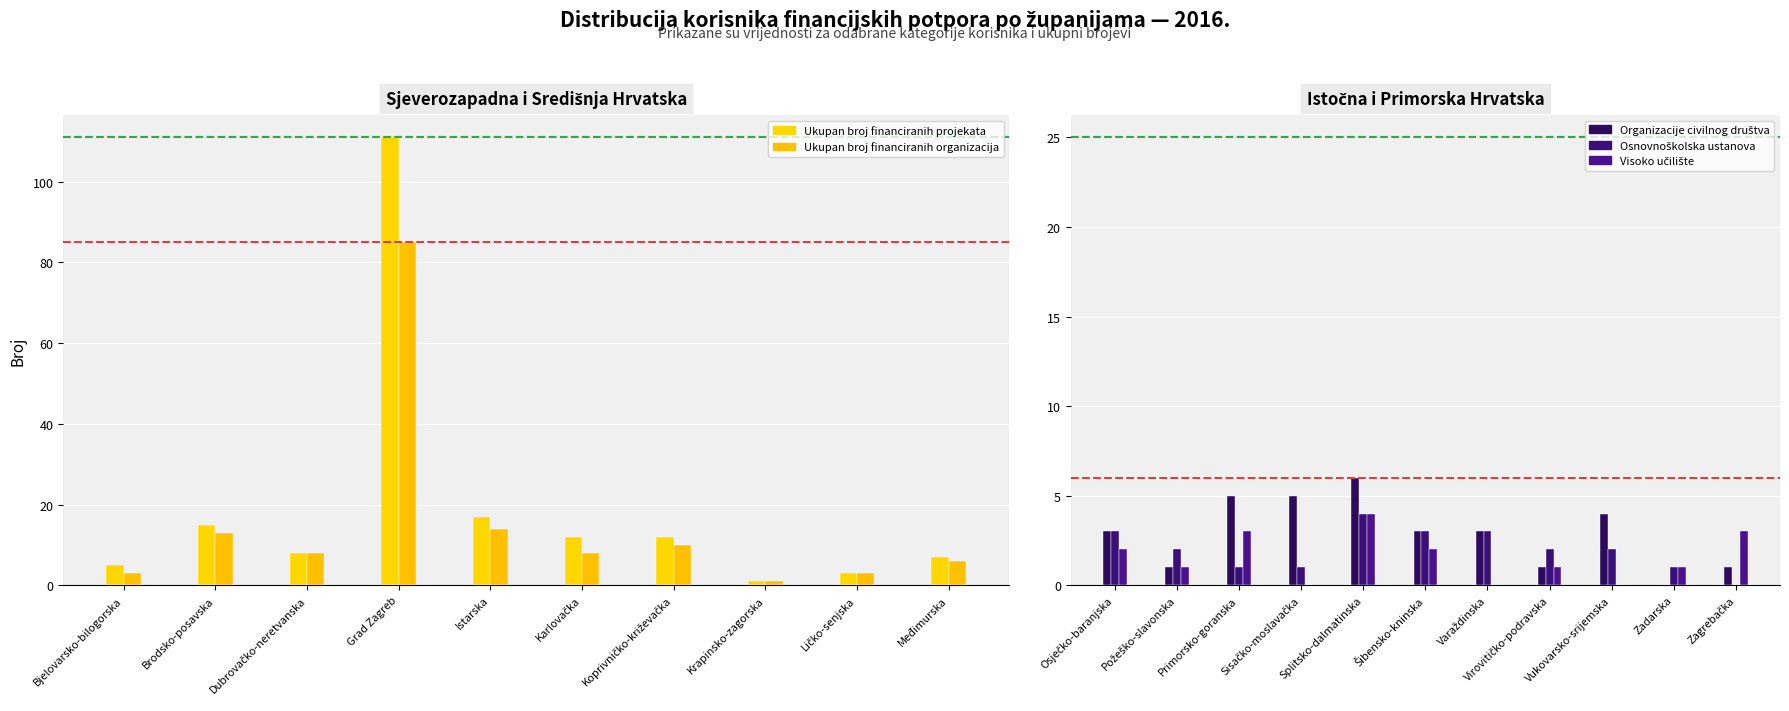

Between Karlovačka and Požeško-slavonska, which series saw the biggest shift?

Ukupan broj financiranih projekata